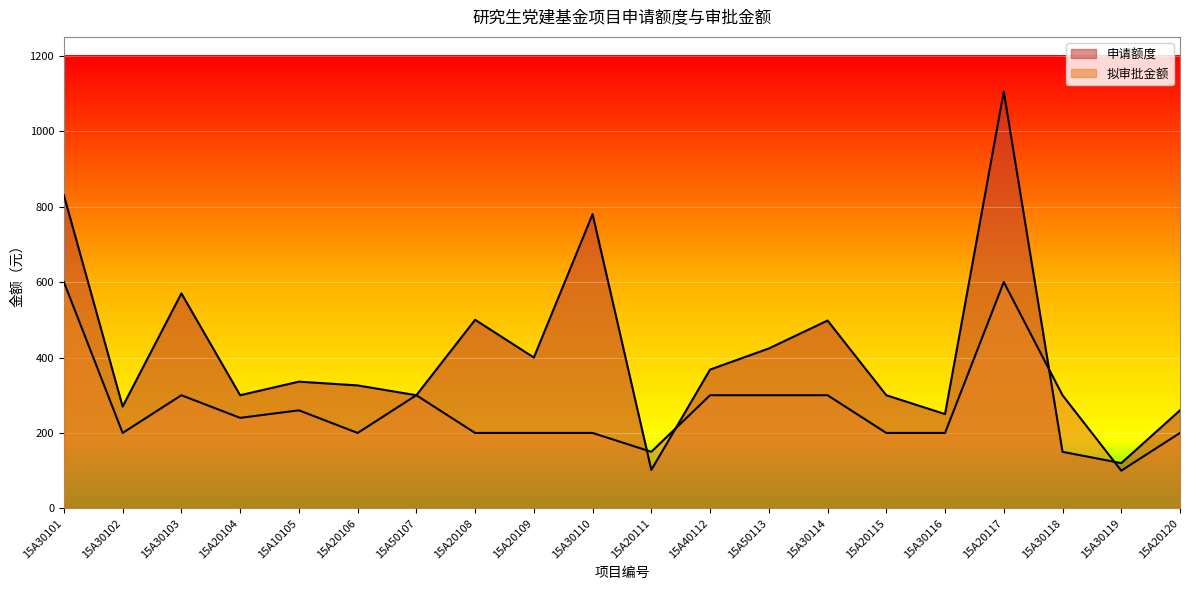

Where is 申请额度 nearest to the value 603?

15A30103